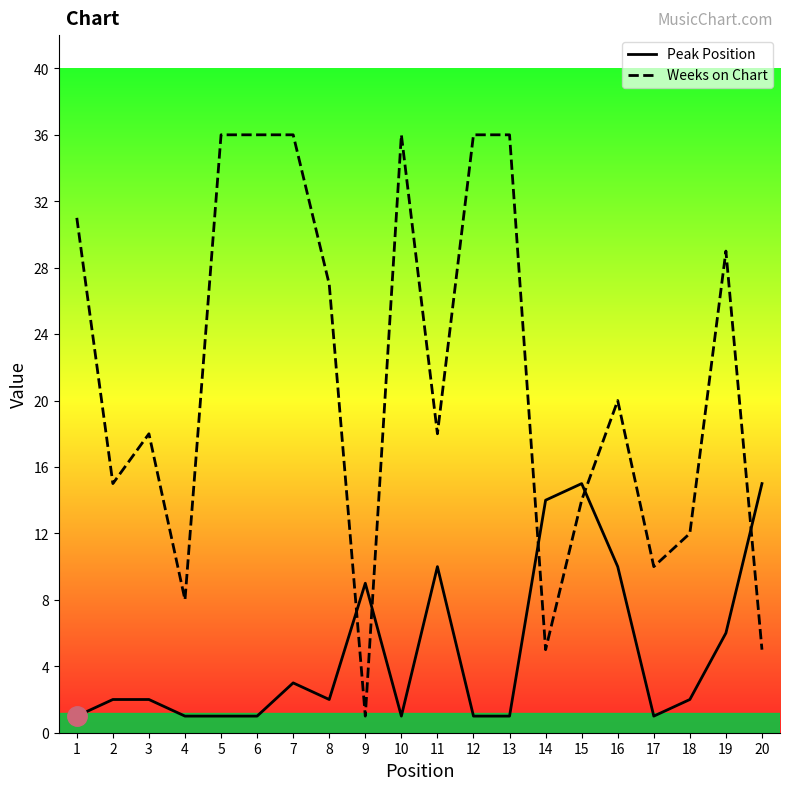

Which series ends up on top after the final intersection of Weeks on Chart and Peak Position?

Peak Position